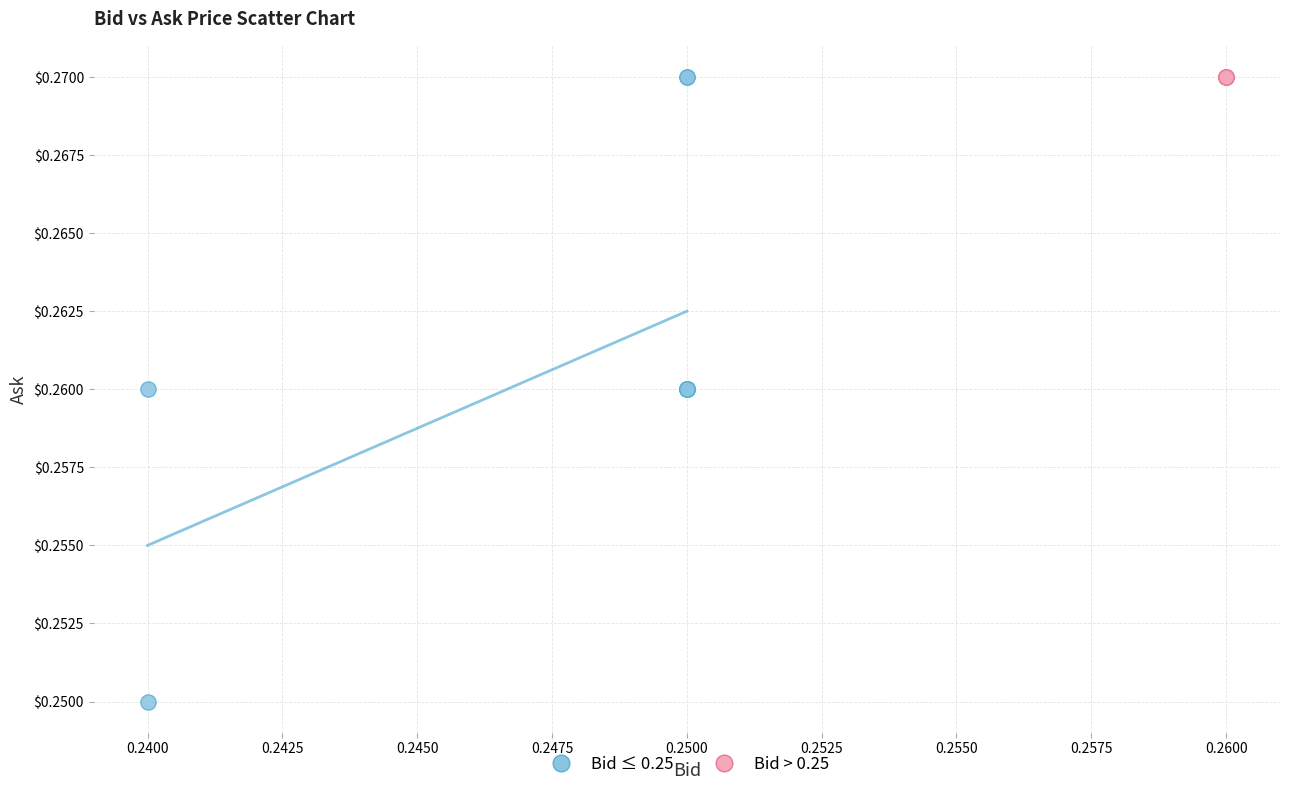

Which series reaches the minimum Y coordinate?

Bid ≤ 0.25